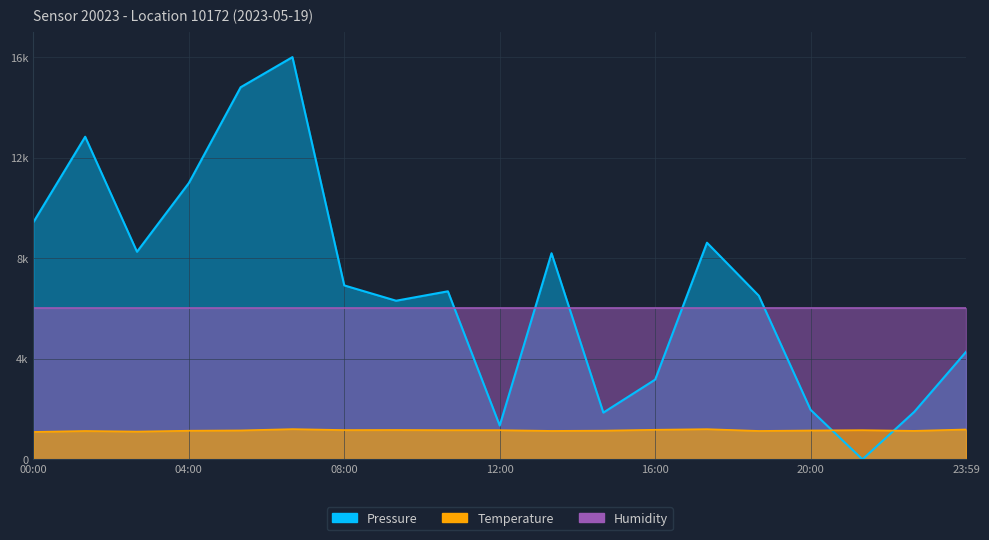

Where is the first local maximum for Temperature?

01:20